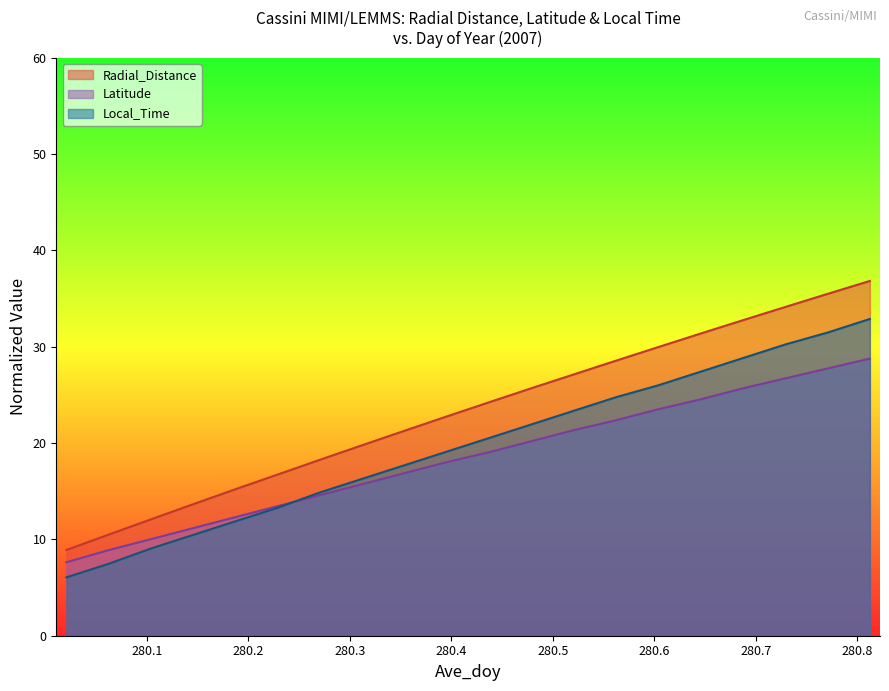

At which label is Latitude closest to 18?

280.3958